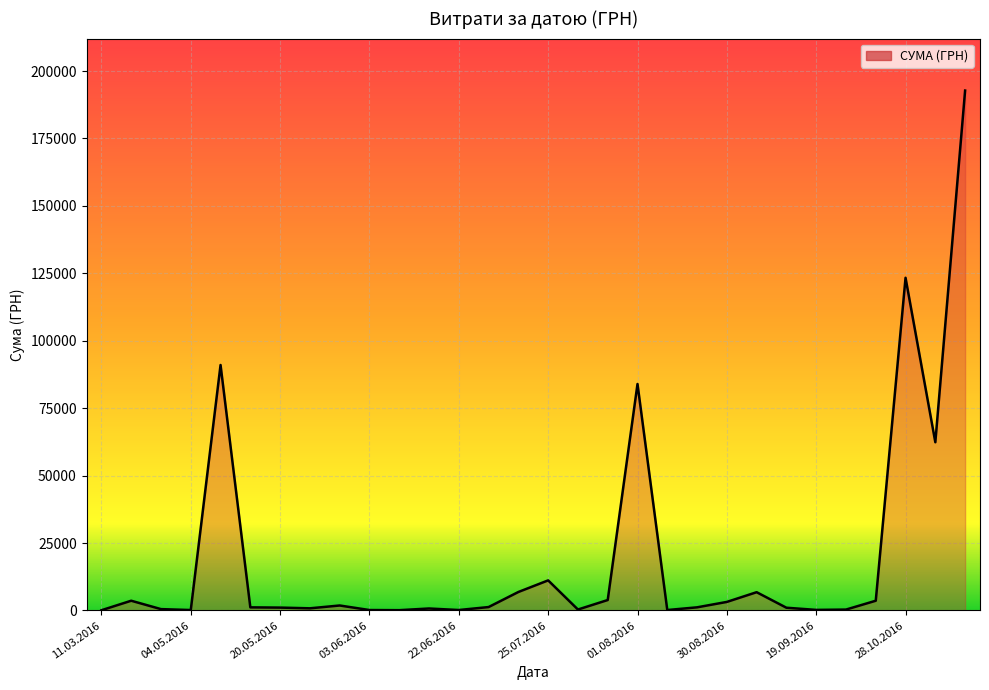

What is the maximum value shown in the chart?

192770.5